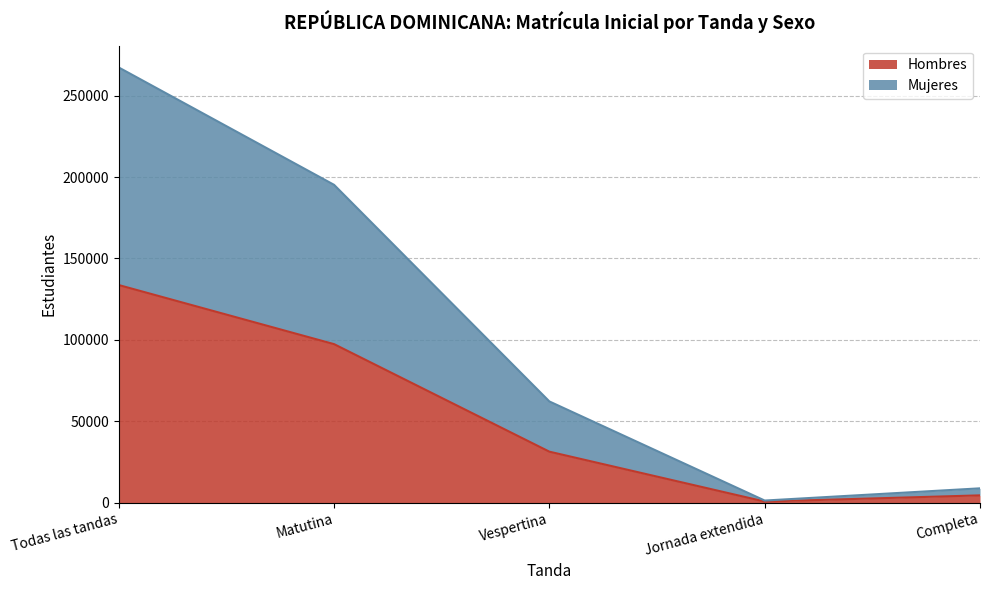

How many data points in Hombres are above 31256?

2